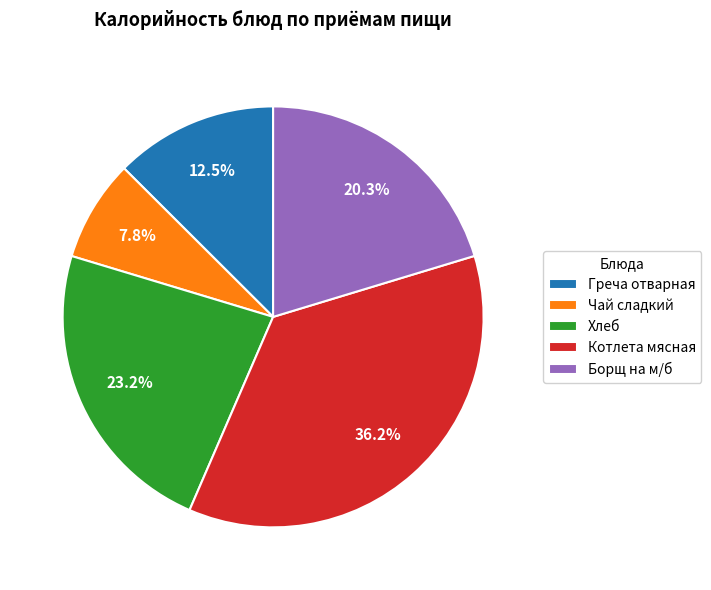

How many segments does this pie chart have?

5